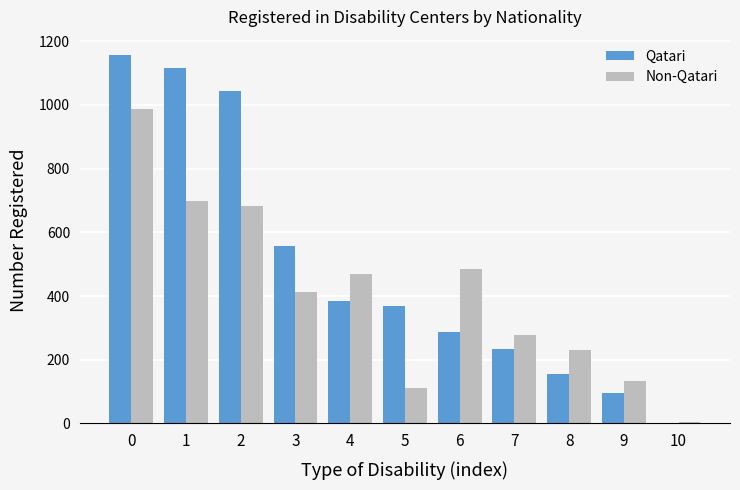

What is the maximum value for Qatari?

1156